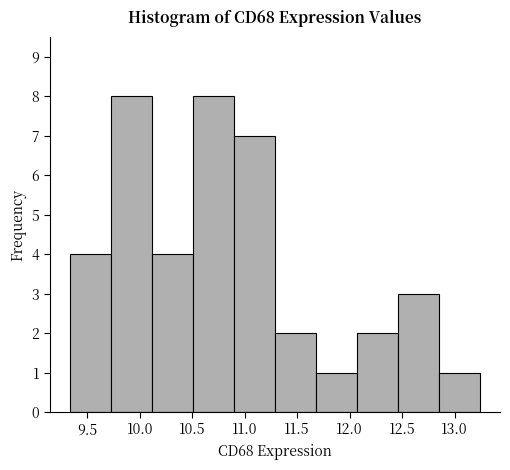

Reading left to right, transcribe this chart: for each bar, give the range it covers on the x-axis and its height. Neither the bar edges nor the heights are printed on the chart, so give them approximately, as read against the axes.

9.35 to 9.75: 4
9.75 to 10.10: 8
10.10 to 10.50: 4
10.50 to 10.90: 8
10.90 to 11.30: 7
11.30 to 11.70: 2
11.70 to 12.05: 1
12.05 to 12.45: 2
12.45 to 12.85: 3
12.85 to 13.25: 1